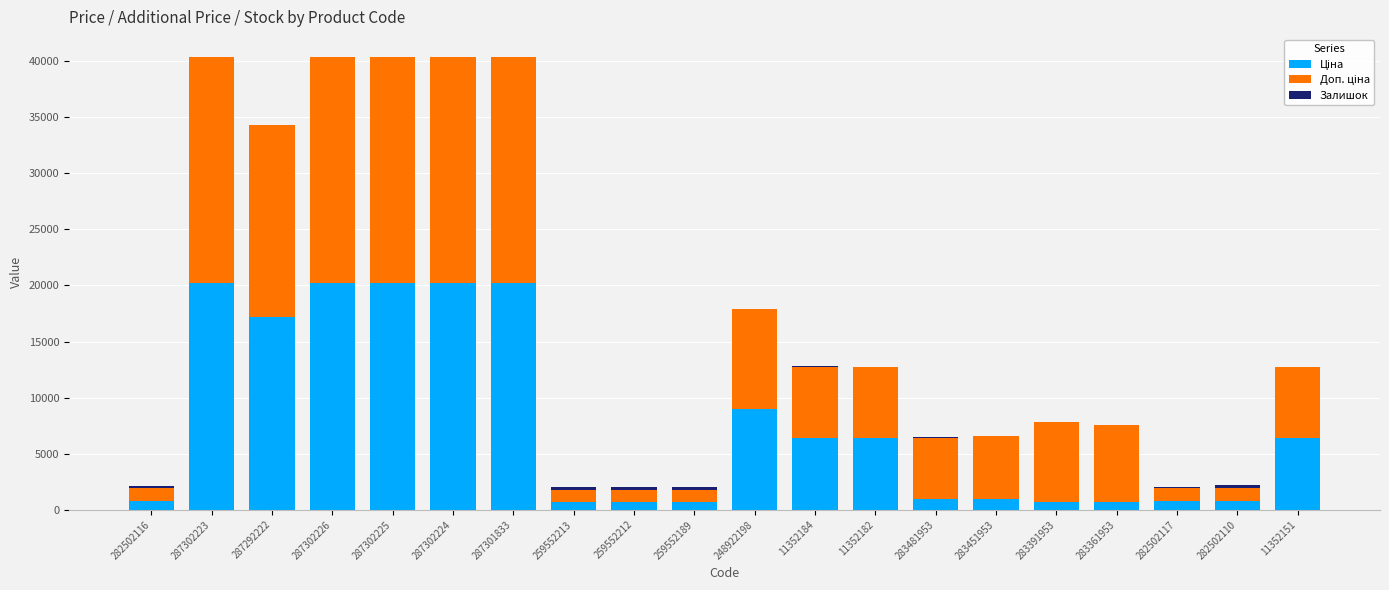

What is the label of the 13th bar from the right?

259552213